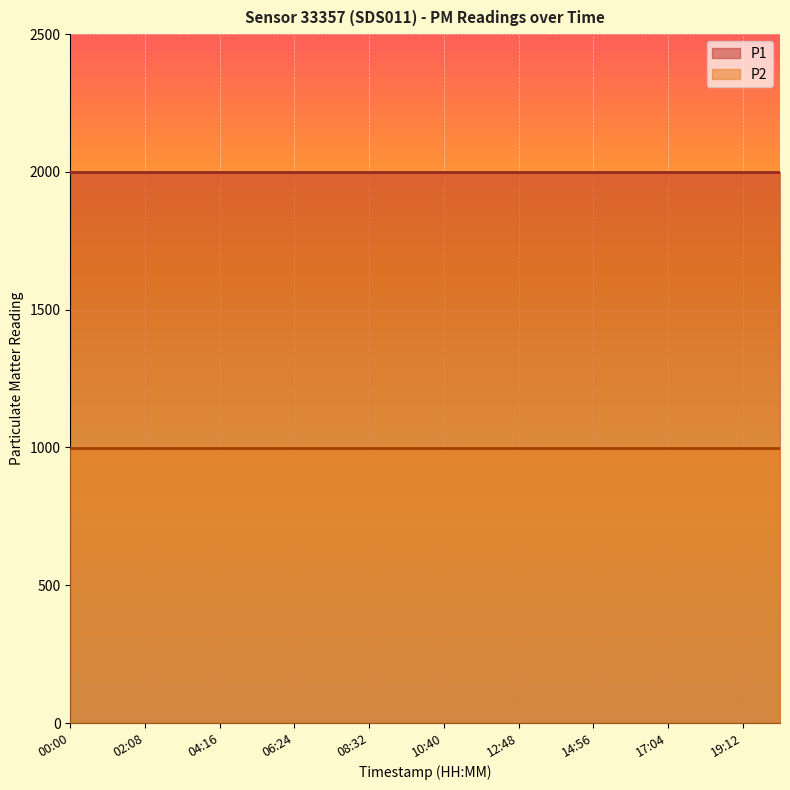

What is the total value across all series at 01:04?

2999.8